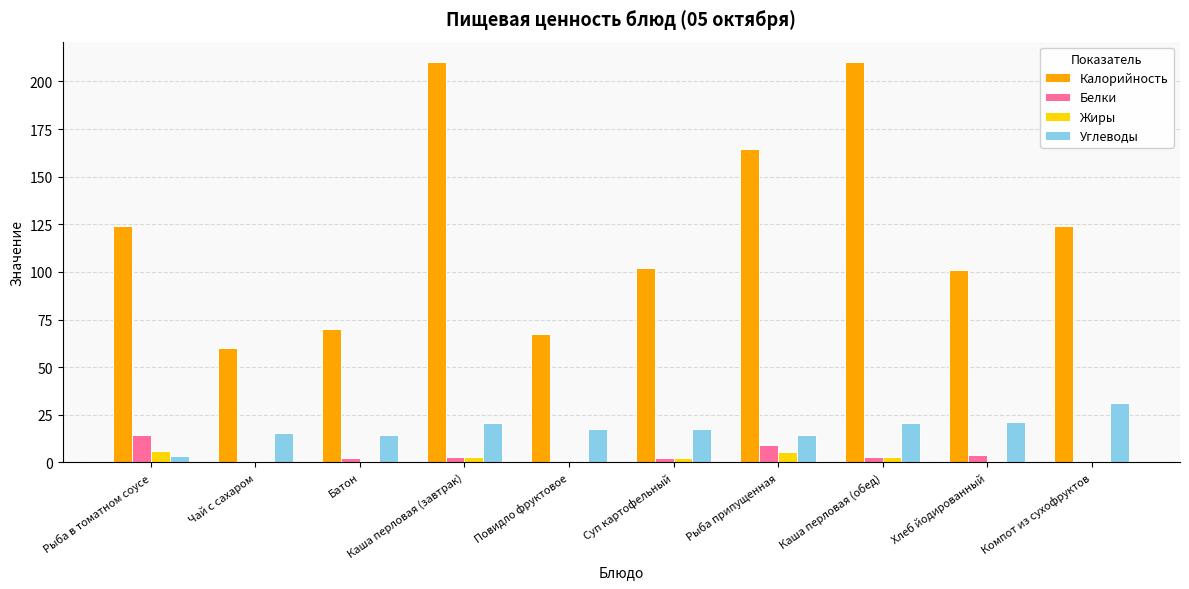

What is the spread (max minus min) of values at Каша перловая (завтрак)?

207.6